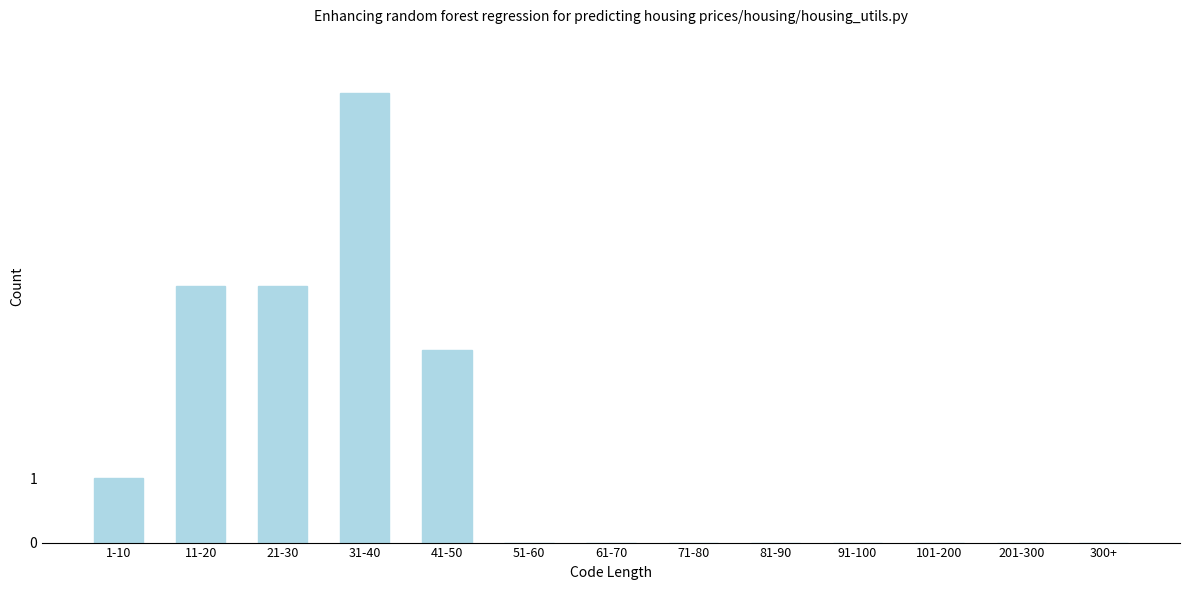

Reading left to right, extract all data points from this chart.

1-10=1	11-20=4	21-30=4	31-40=7	41-50=3	51-60=0	61-70=0	71-80=0	81-90=0	91-100=0	101-200=0	201-300=0	300+=0